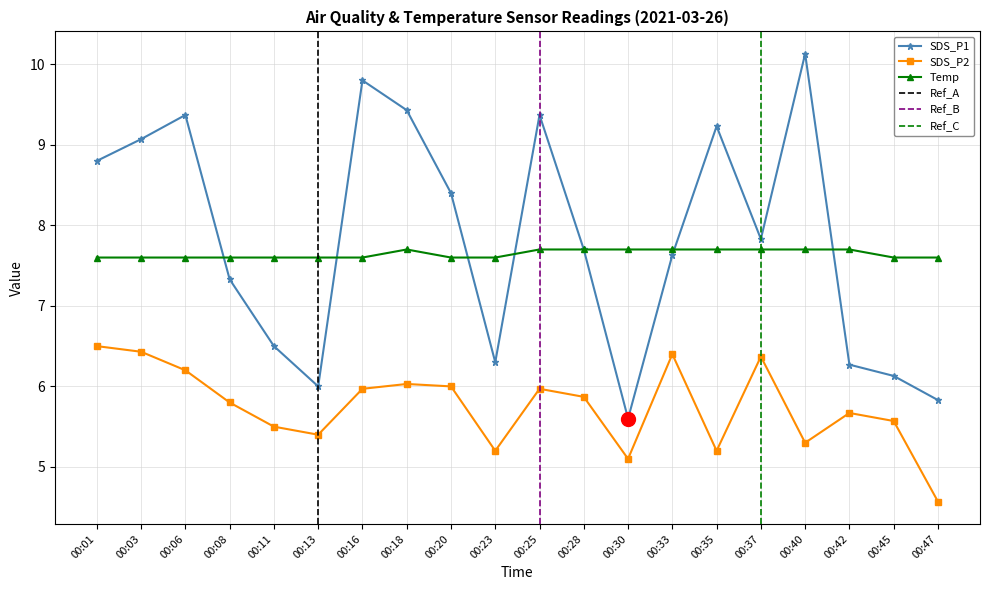

Is the value of SDS_P2 at 00:01 greater than the value of SDS_P1 at 00:03?

No